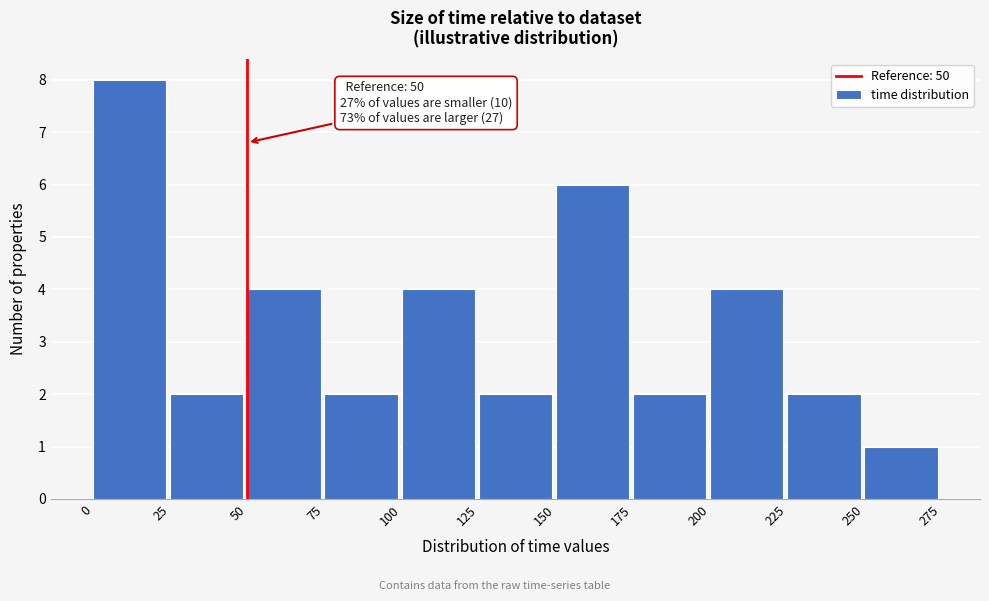

Over which range of the x-axis is the bar tallest?

0 to 25